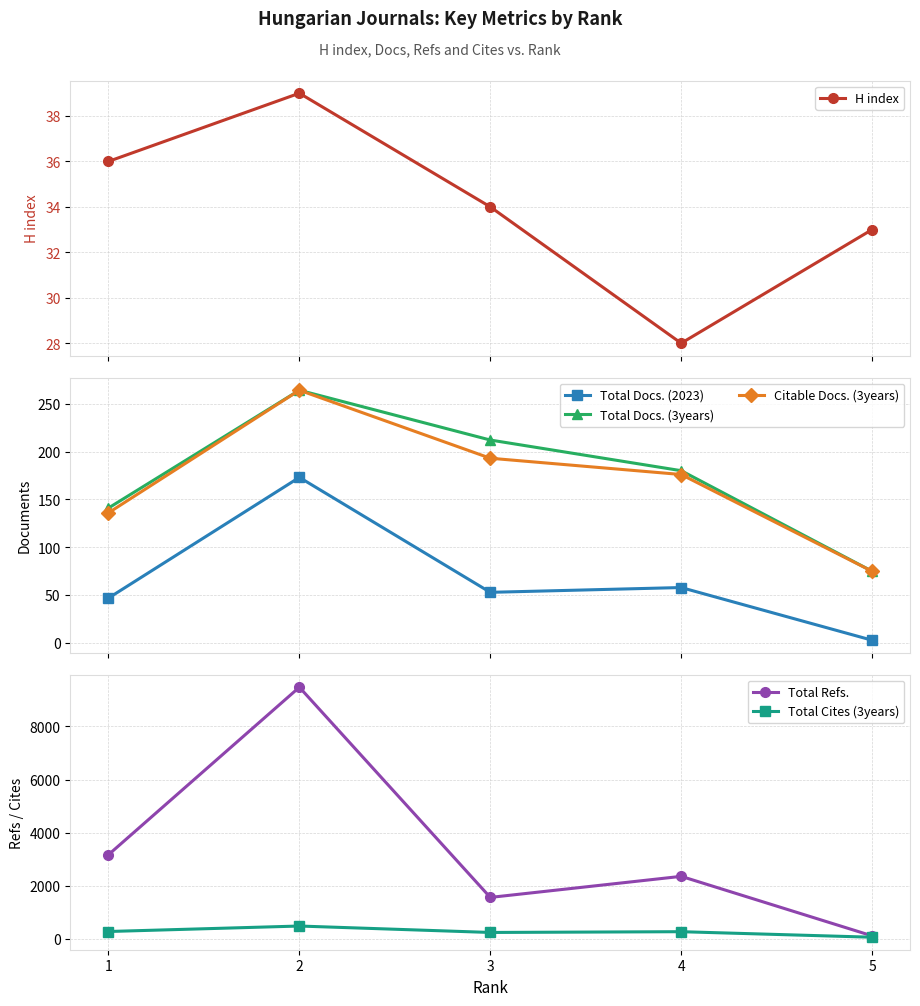

How many lines are shown in the chart?

6